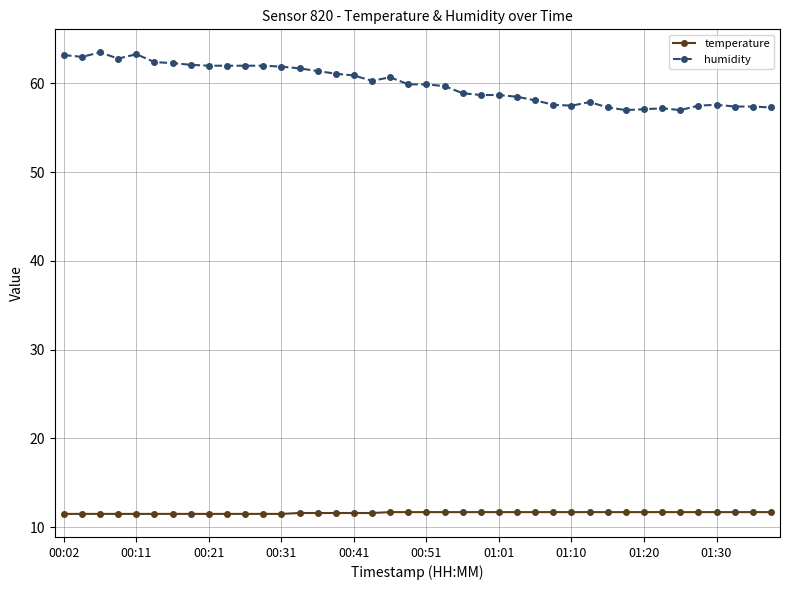

List the series in order of their overall mean, highest first.

humidity, temperature